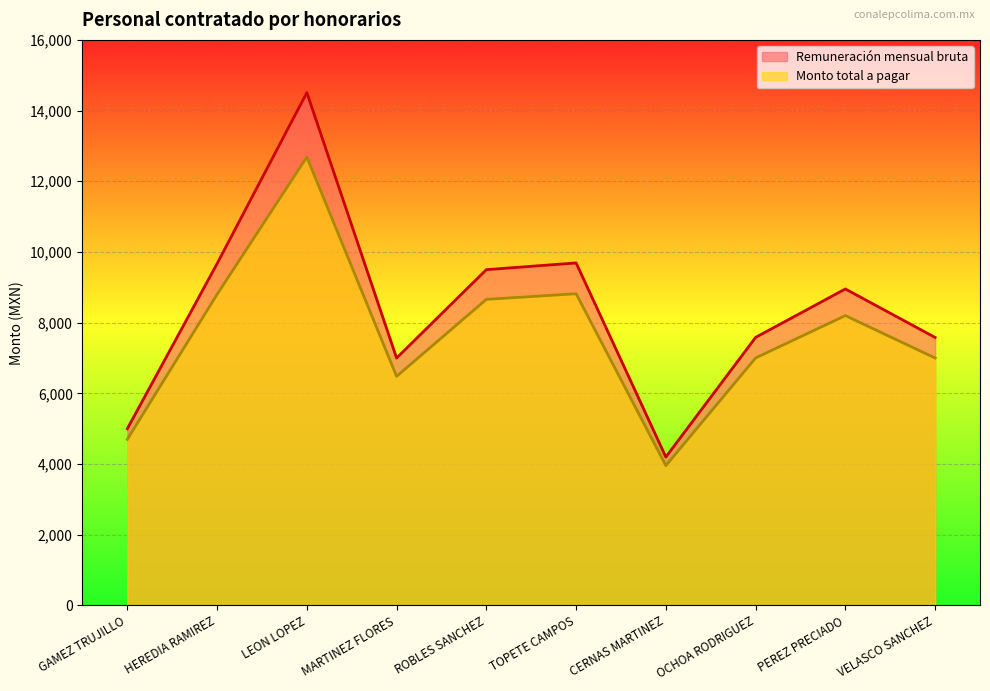

What is the difference between the maximum and second lowest values in the Monto total a pagar series?

7986.6